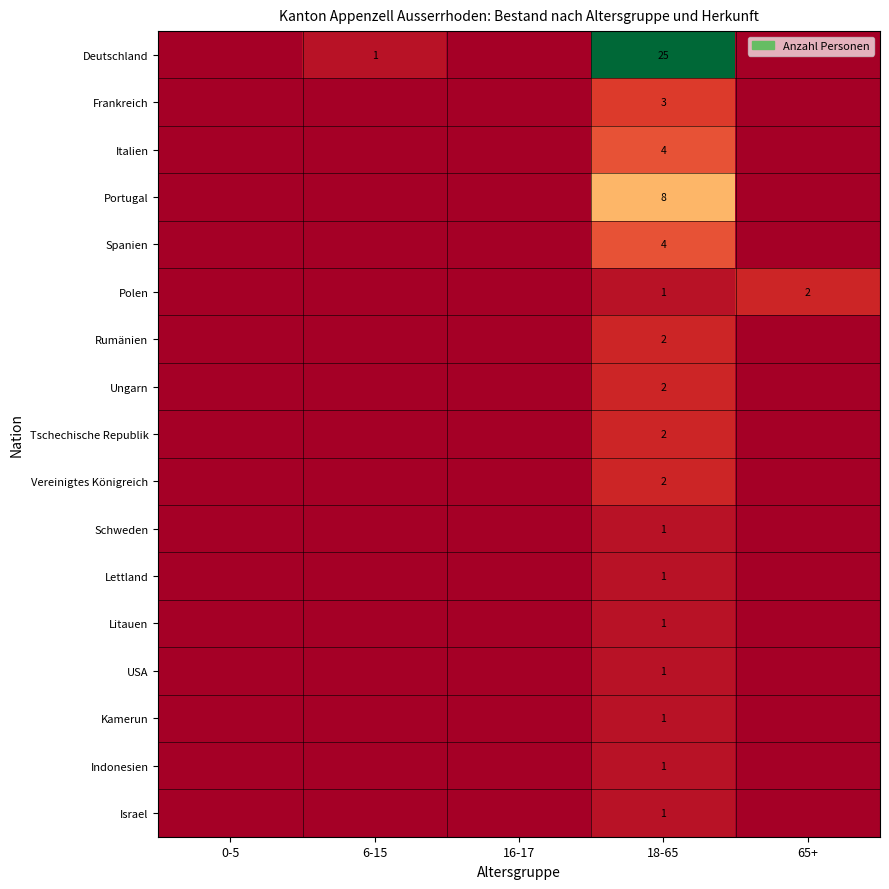

At which category is the sum across all series the highest?

18-65